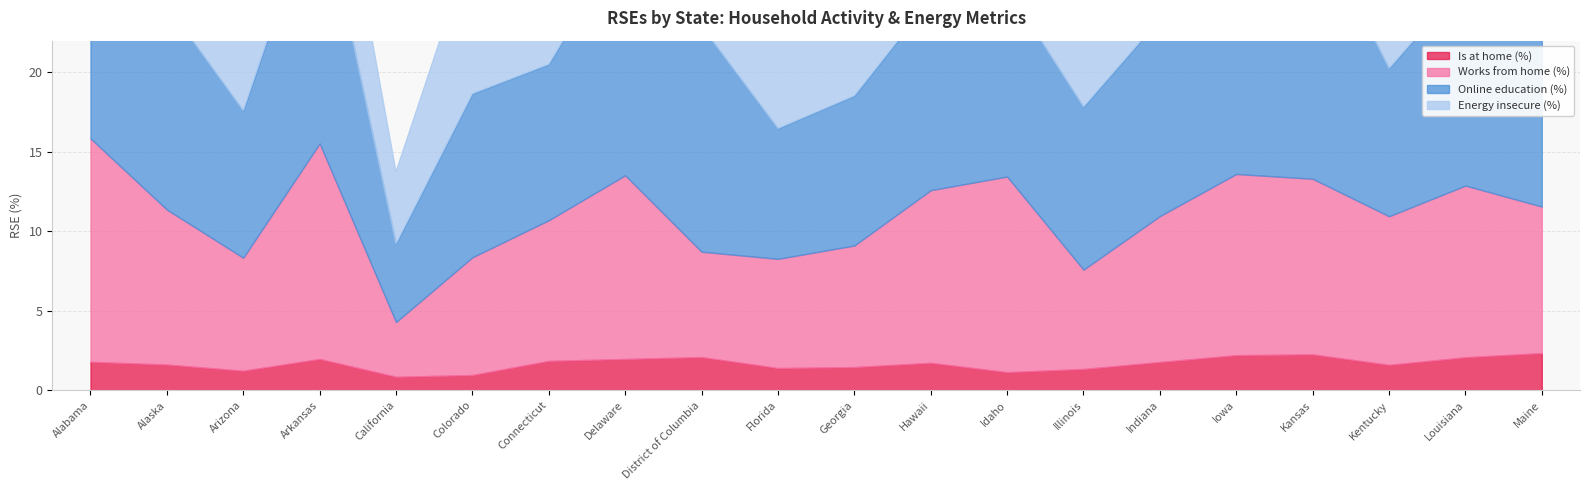

What is the total value across all series at Colorado?

28.2